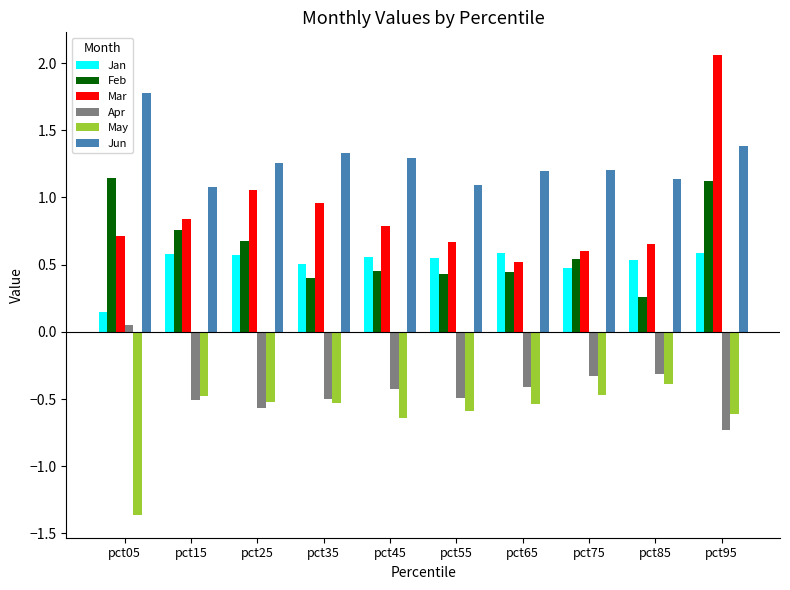

Is it true that Mar equals 0.7 at pct85?

True